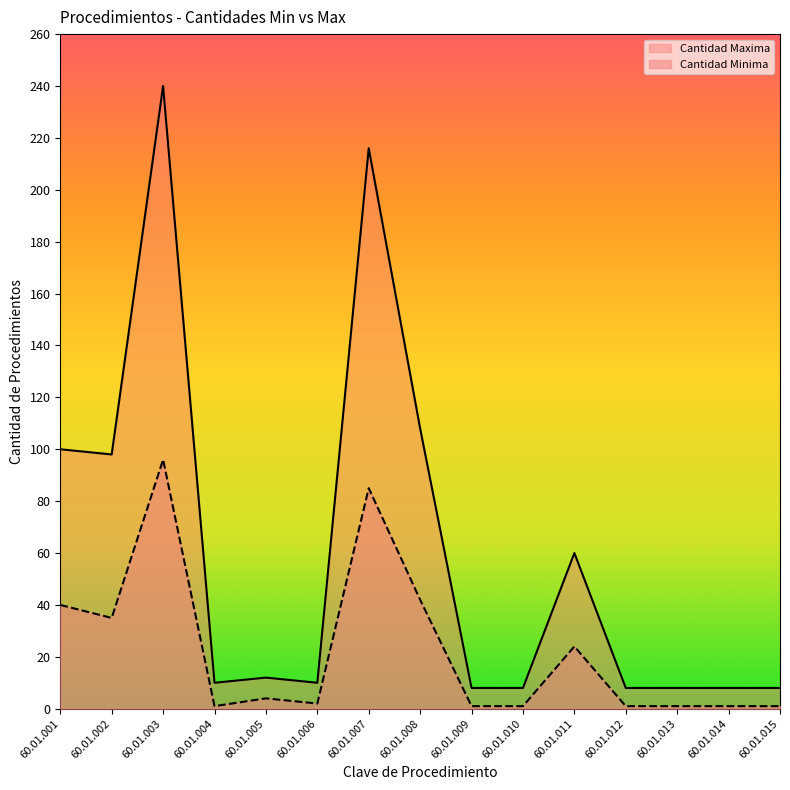

Does the chart display data point markers on the line(s)?

No